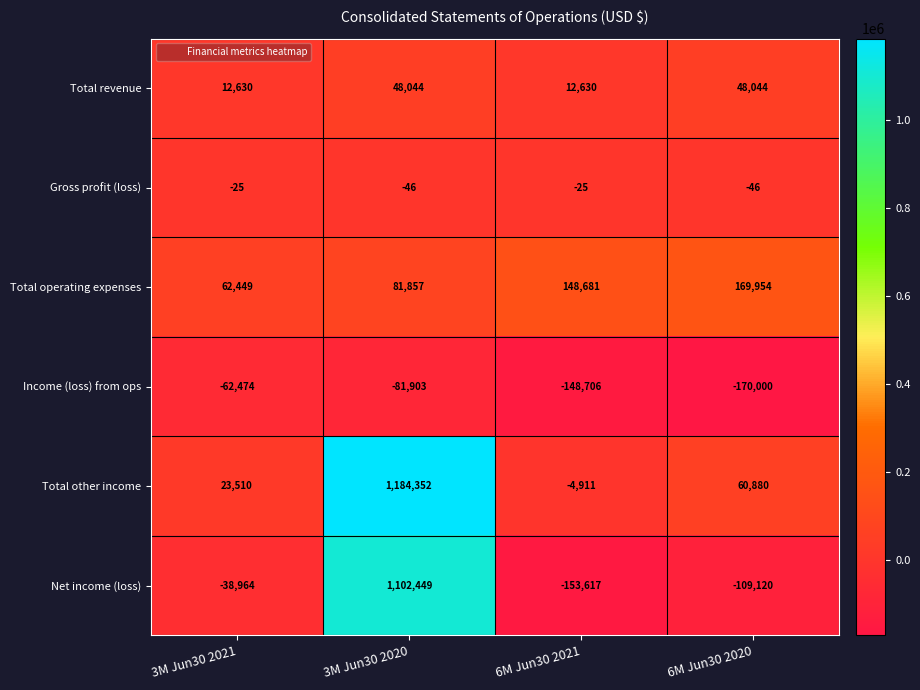

The Income (loss) from ops series shows -117618 at 3M Jun30 2020. True or false?

False